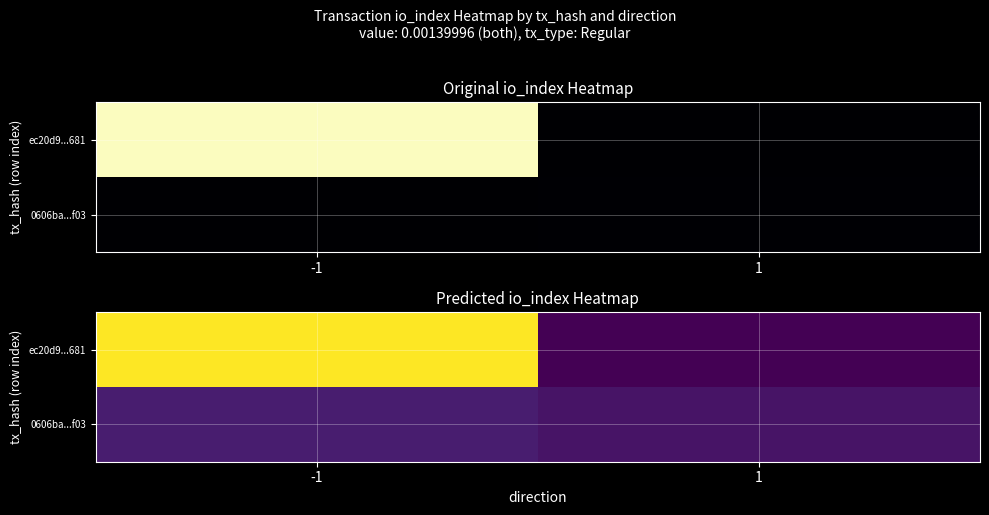

What is the approximate value of 0606ba...f03 at 1?

358.7